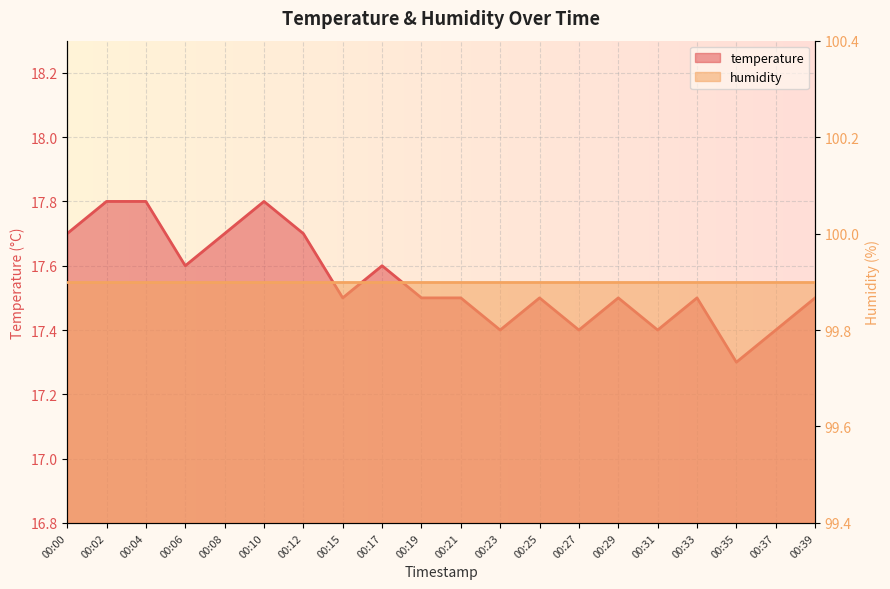

Reading left to right, extract all data points from this chart.

00:00=17.7	00:02=17.8	00:04=17.8	00:06=17.6	00:08=17.7	00:10=17.8	00:12=17.7	00:15=17.5	00:17=17.6	00:19=17.5	00:21=17.5	00:23=17.4	00:25=17.5	00:27=17.4	00:29=17.5	00:31=17.4	00:33=17.5	00:35=17.3	00:37=17.4	00:39=17.5